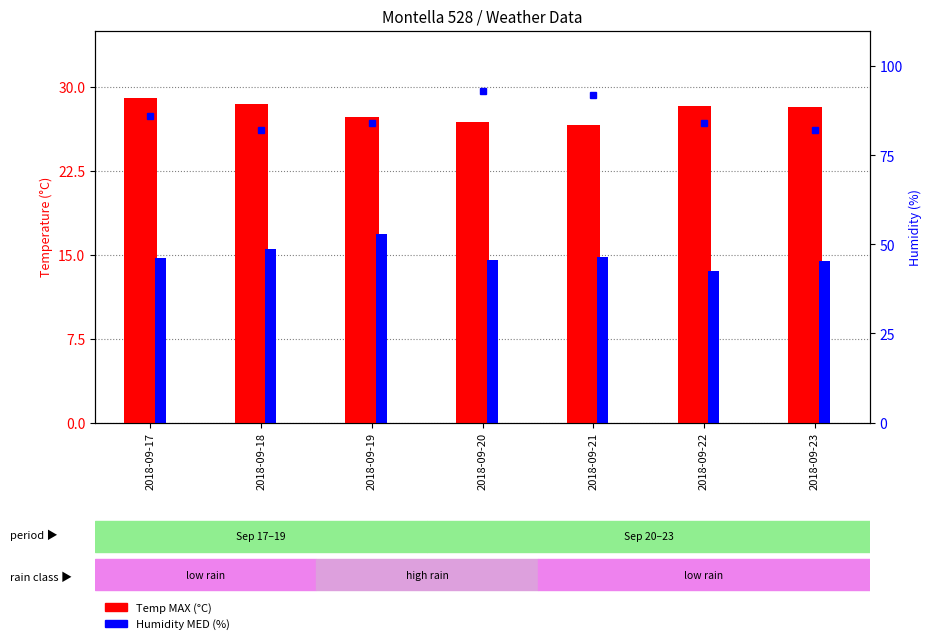

True or false: Humidity MED (%) has a value of 86.0 at 2018-09-17.

True